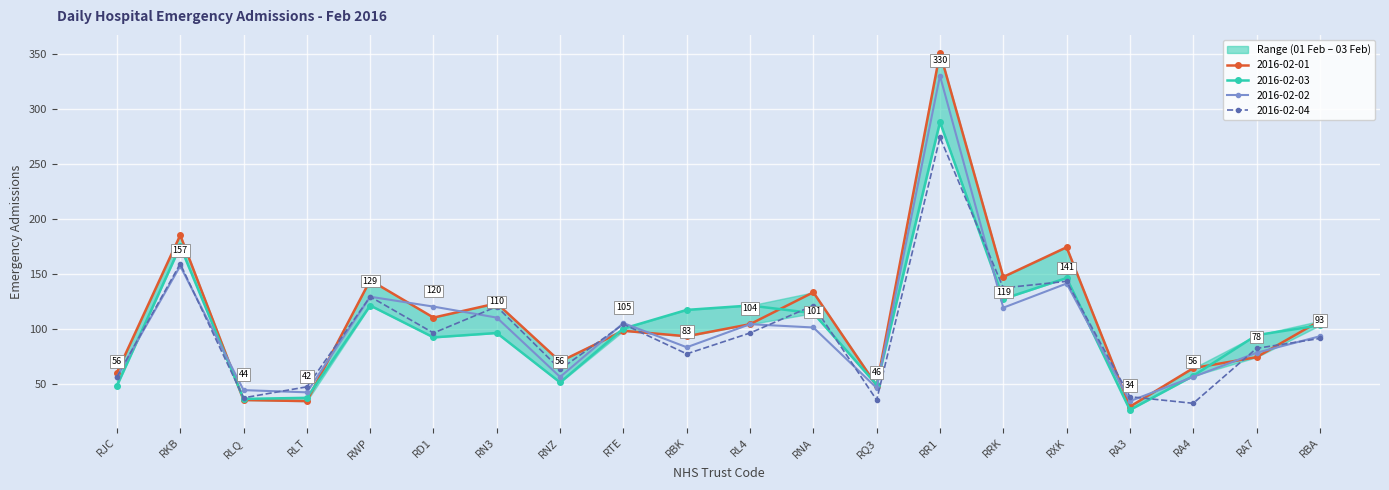

Is it true that 2016-02-01 equals 35 at RBA?

False